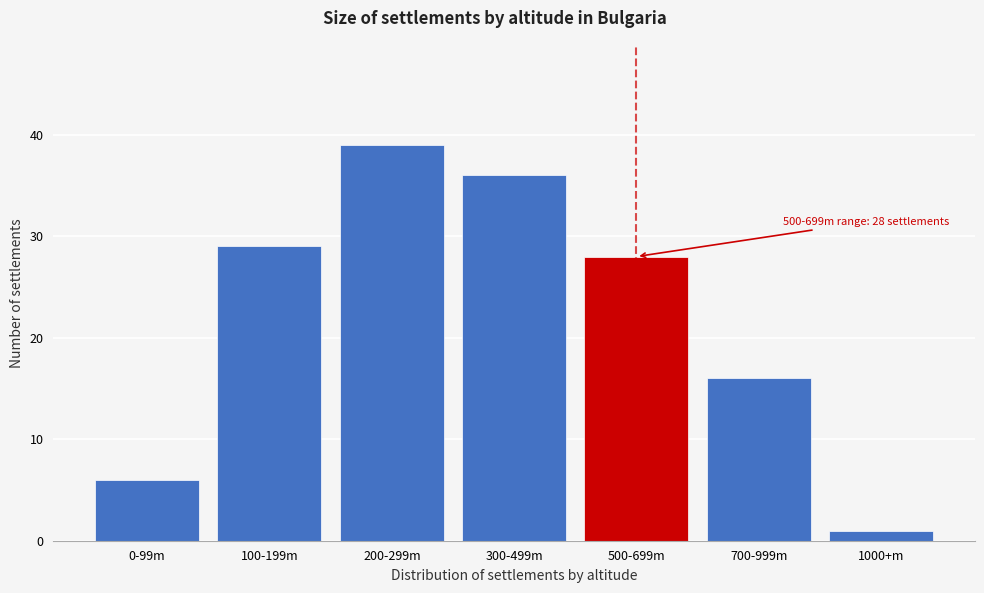

Reading left to right, extract all data points from this chart.

6	29	39	36	28	16	1